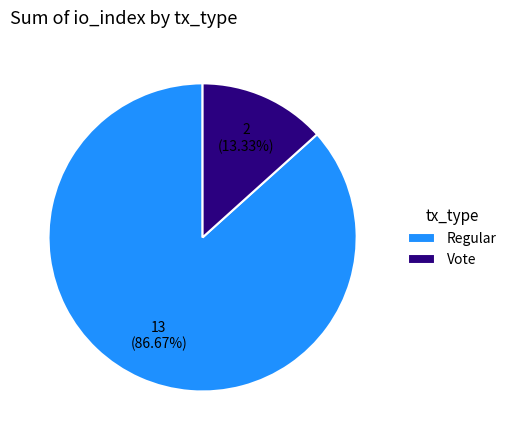

What portion of the pie excludes Regular?

13.3%